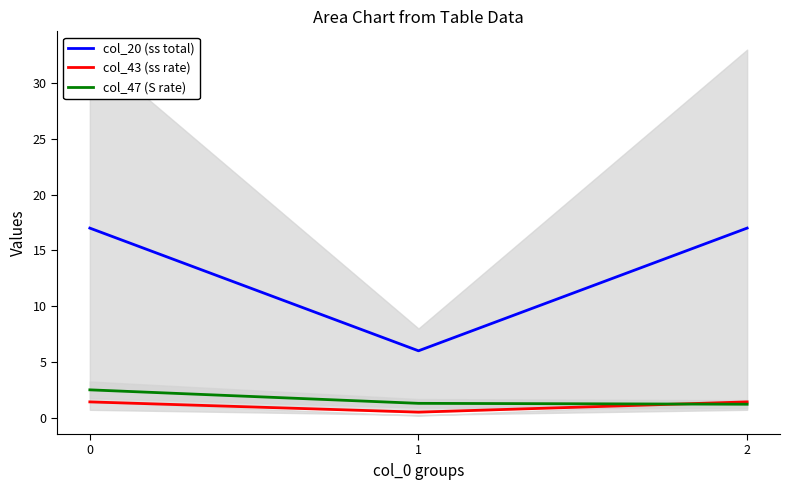

At which label is col_47 (S rate) closest to 1?

2